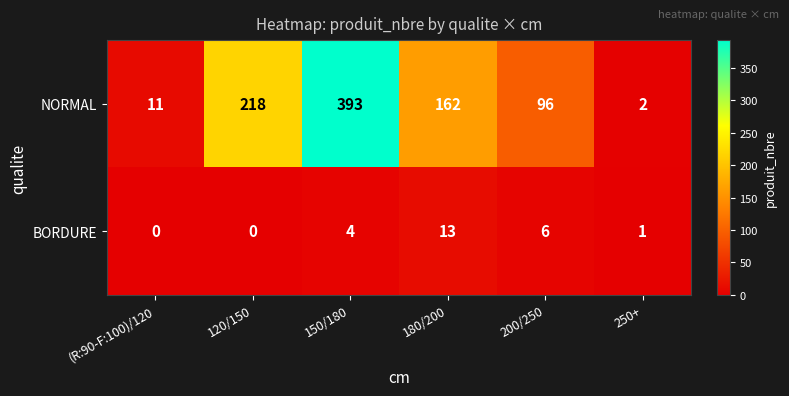

Which series changed the most between 120/150 and 180/200?

NORMAL